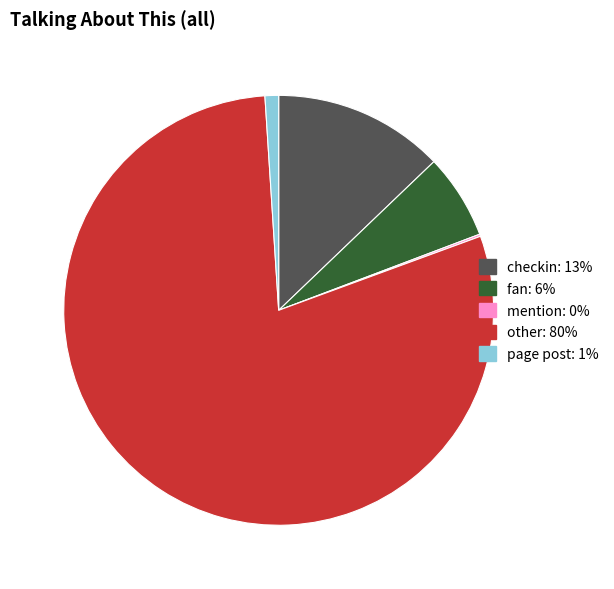

Does any single category account for the majority?

Yes